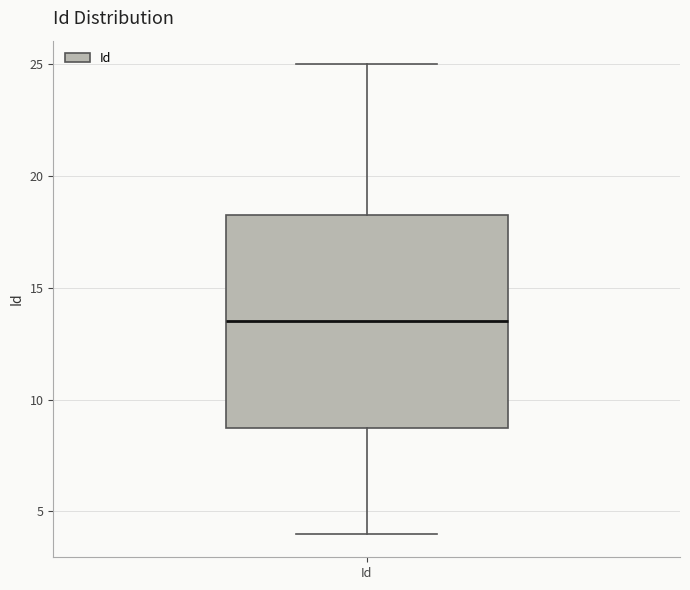

Transcribe this box plot: give where the median line is, the range the box spans, and where the two whiskers end, as read against the y-axis. The values are not printed on the chart, so give them approximately, as read against the axis.

median 13.5, box 9.0 to 18.5, whiskers 4.0 to 25.0